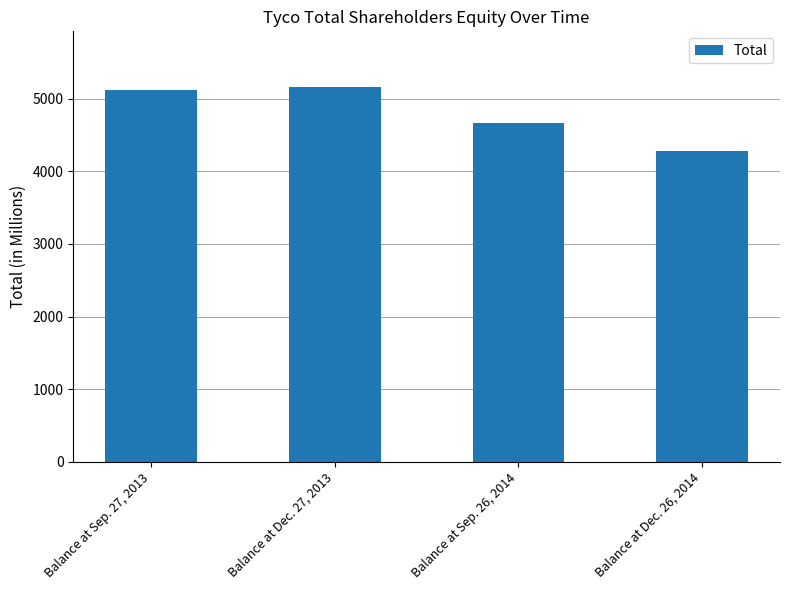

What is the label of the 2nd bar from the left?

Balance at Dec. 27, 2013